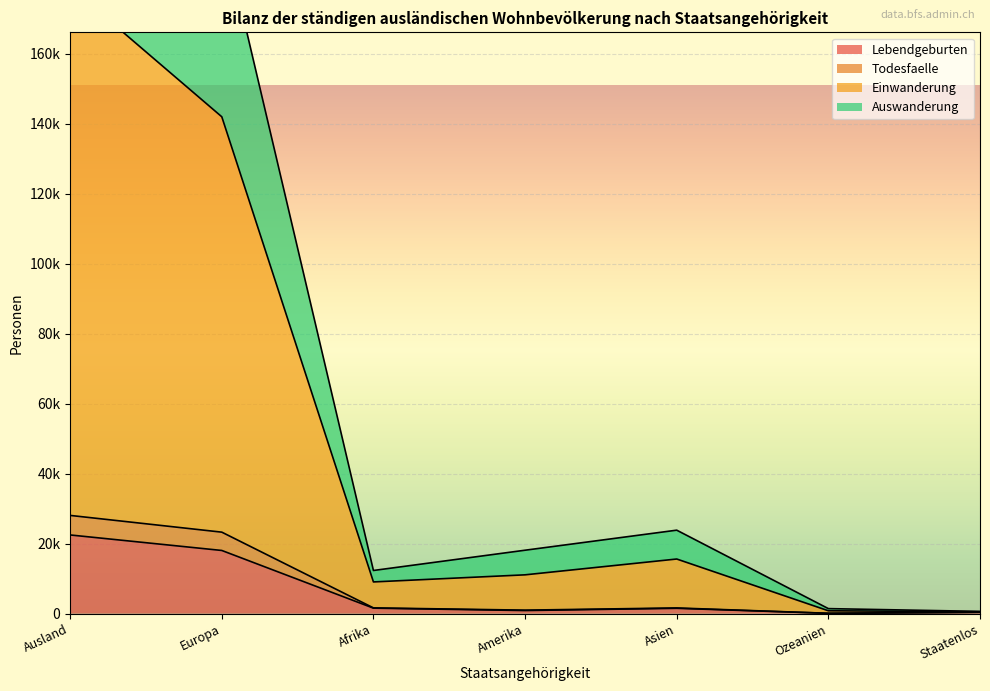

True or false: Lebendgeburten and Todesfaelle cross at least once.

False